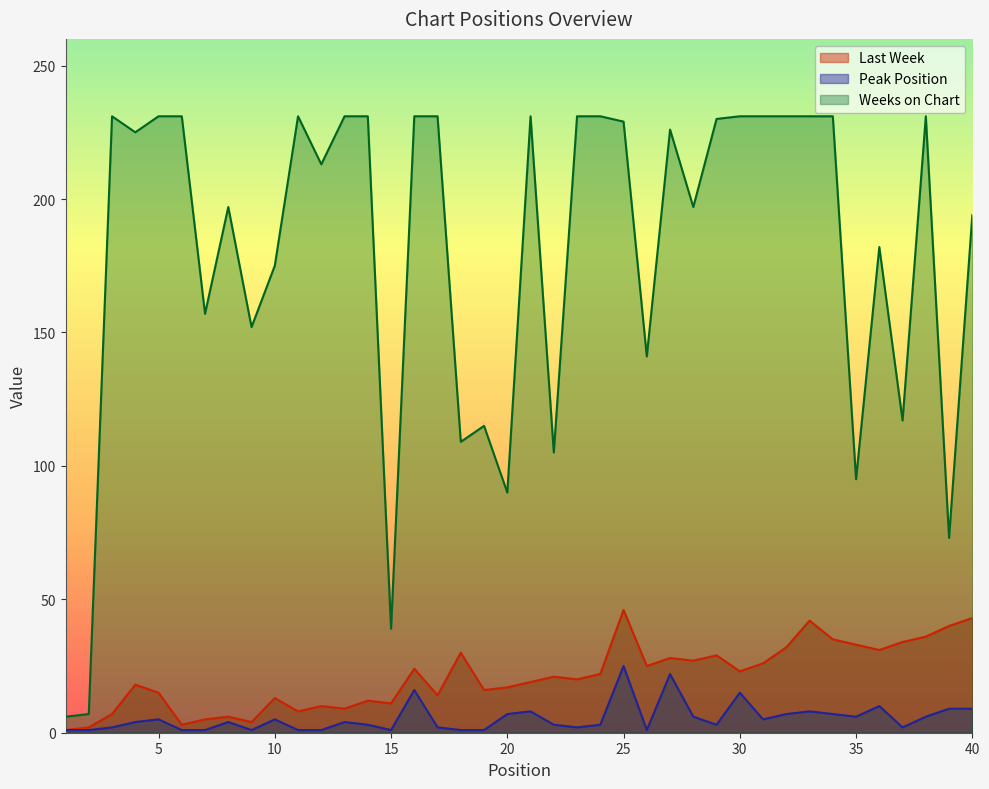

What is the total value across all series at 24?

256